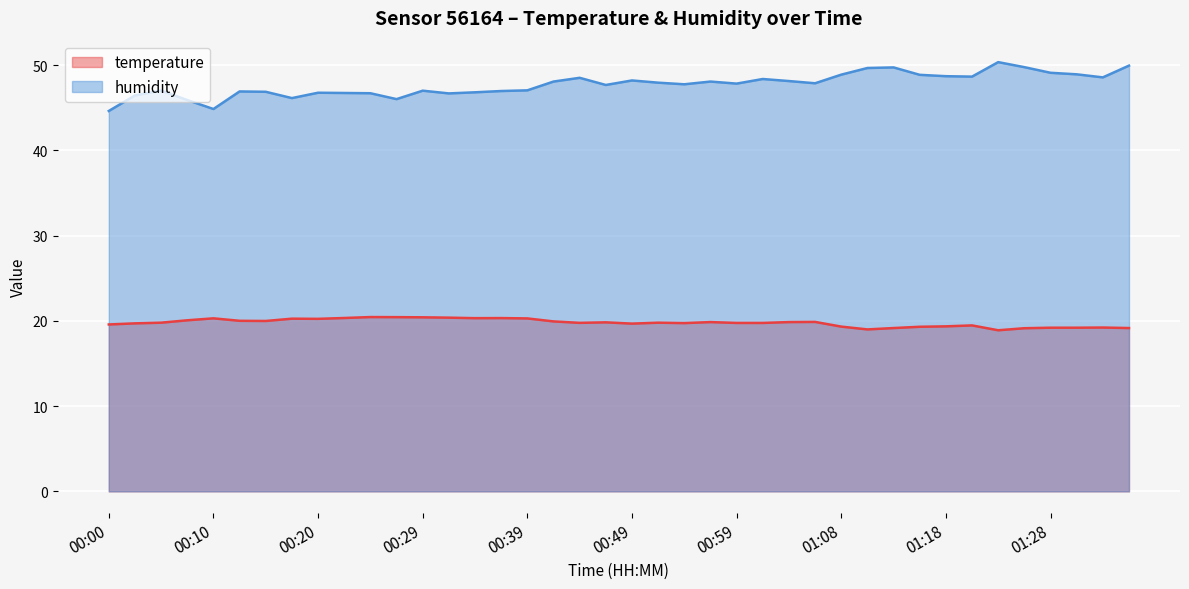

True or false: humidity and temperature intersect in this chart.

False